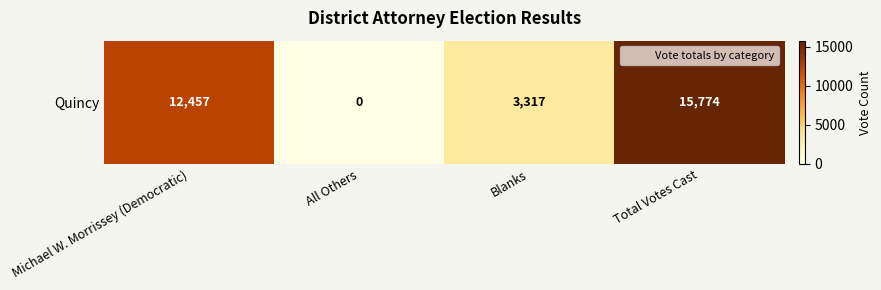

Reading left to right, transcribe all the data shown in this chart.

12457	0	3317	15774